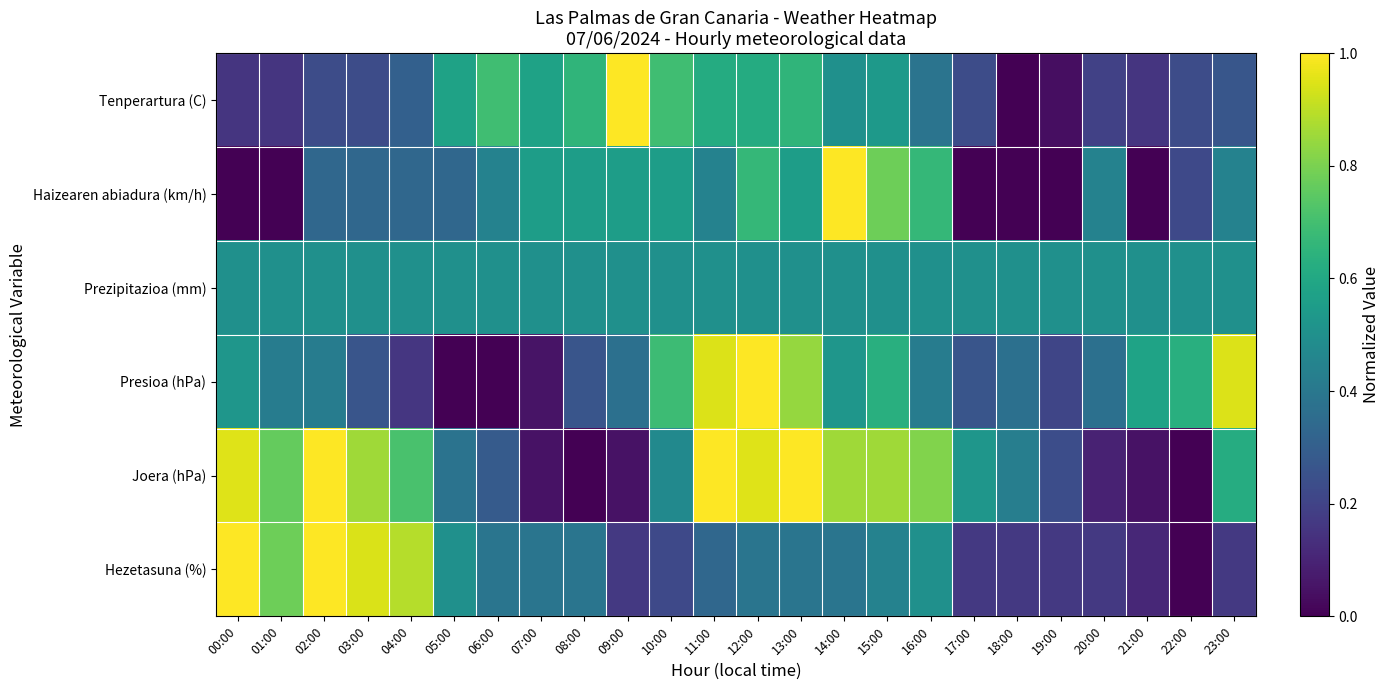

Which series changed the most between 07:00 and 08:00?

Presioa (hPa)